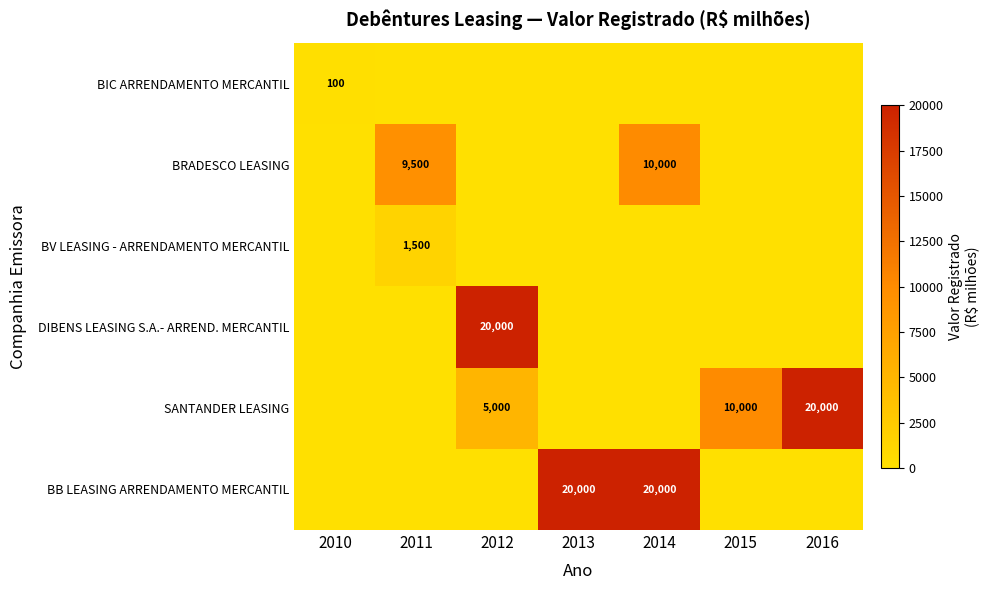

True or false: BRADESCO LEASING has a value of 15569 at 2011.

False